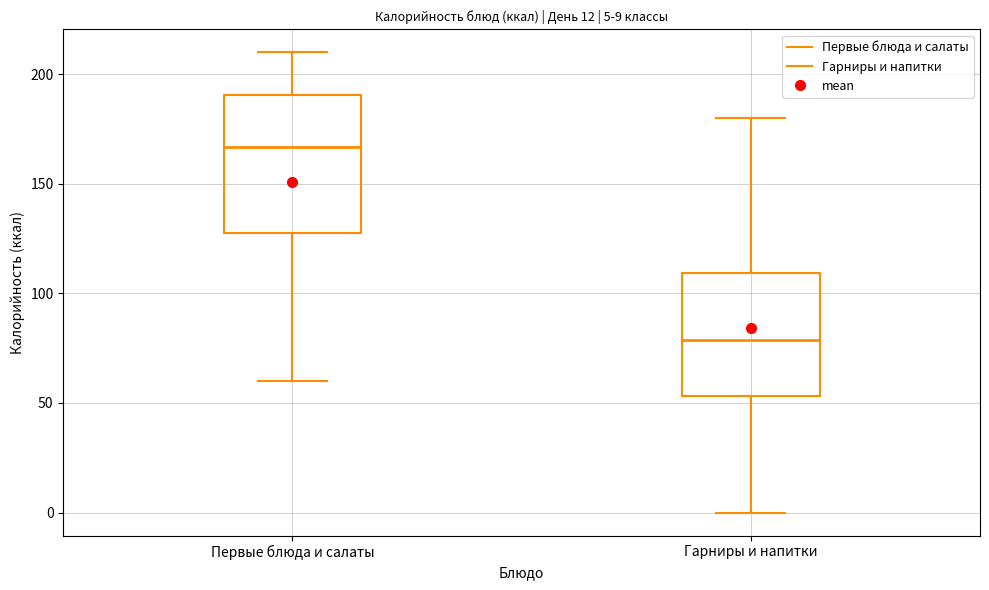

Which box's median line is the lowest?

Гарниры и напитки